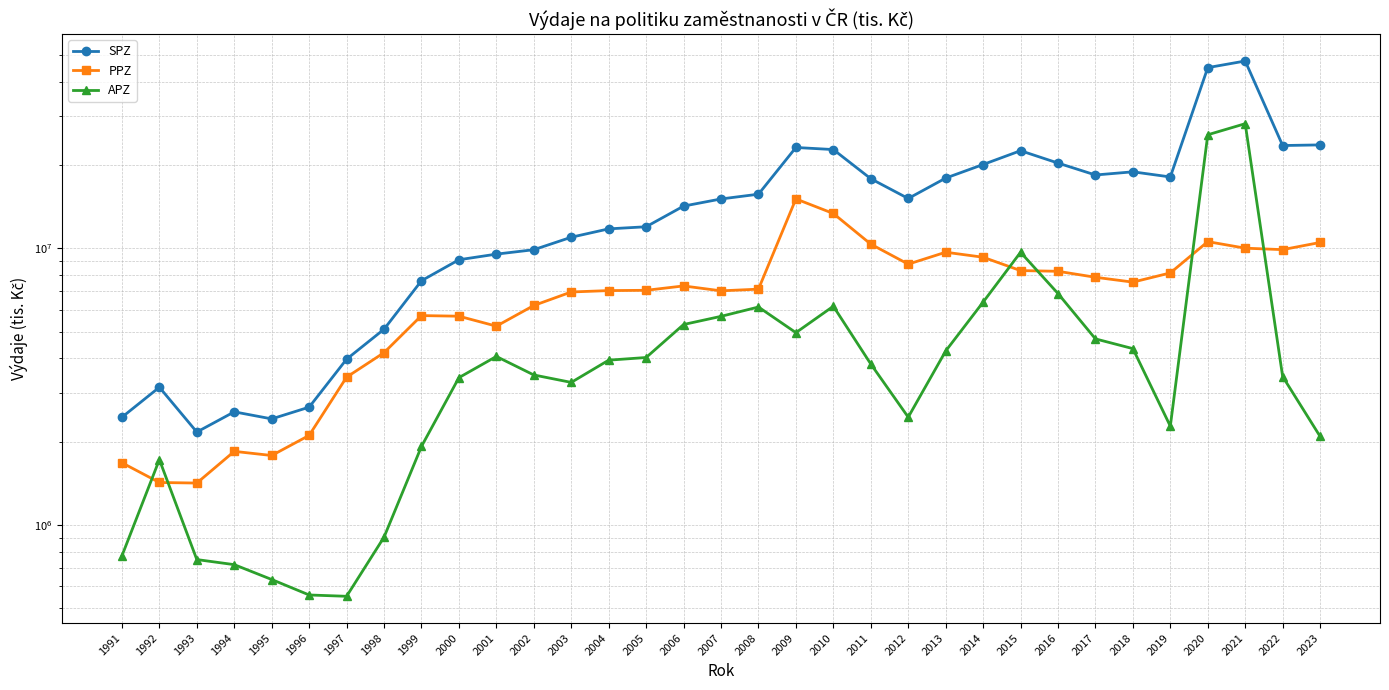

Which has a higher value, 2002 or 2012?

2012